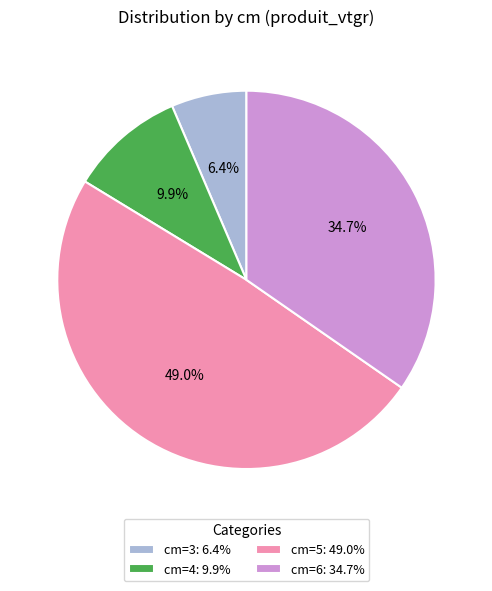

Rank the categories by value from lowest to highest.

cm=3: 6.4%, cm=4: 9.9%, cm=6: 34.7%, cm=5: 49.0%